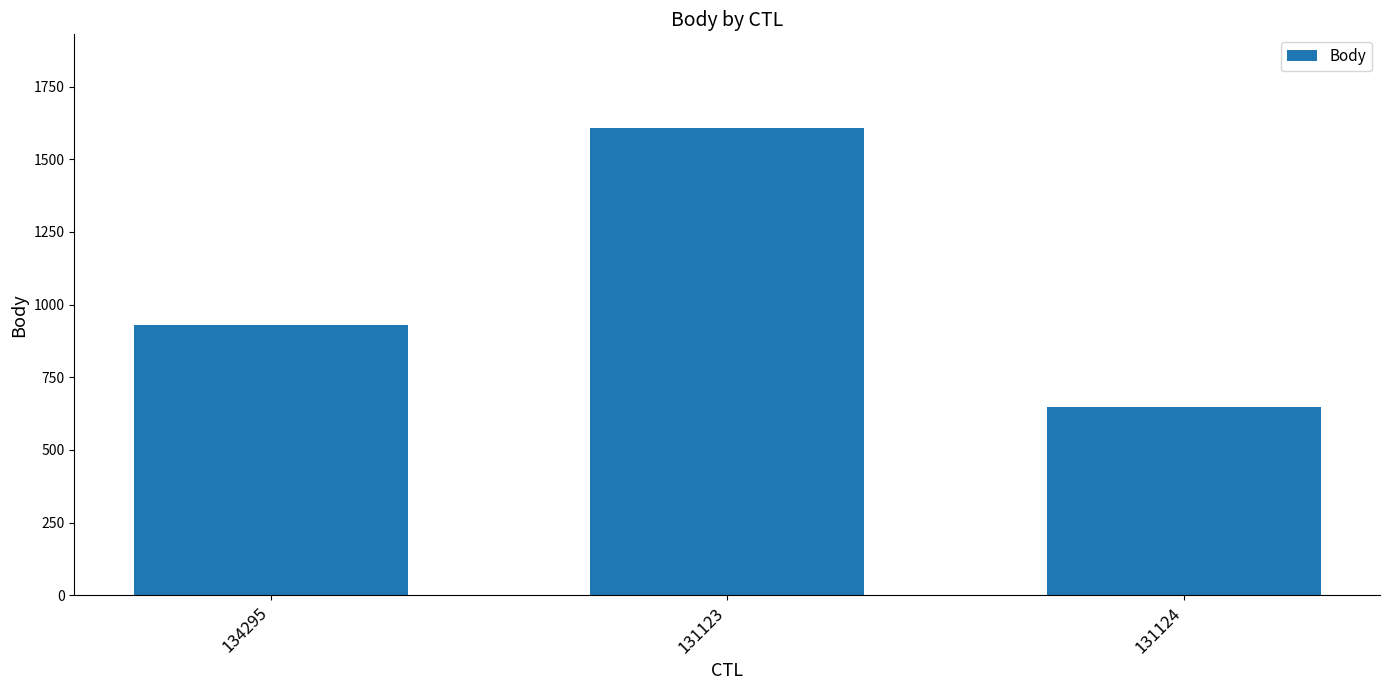

What is the label of the 1st bar from the left?

134295